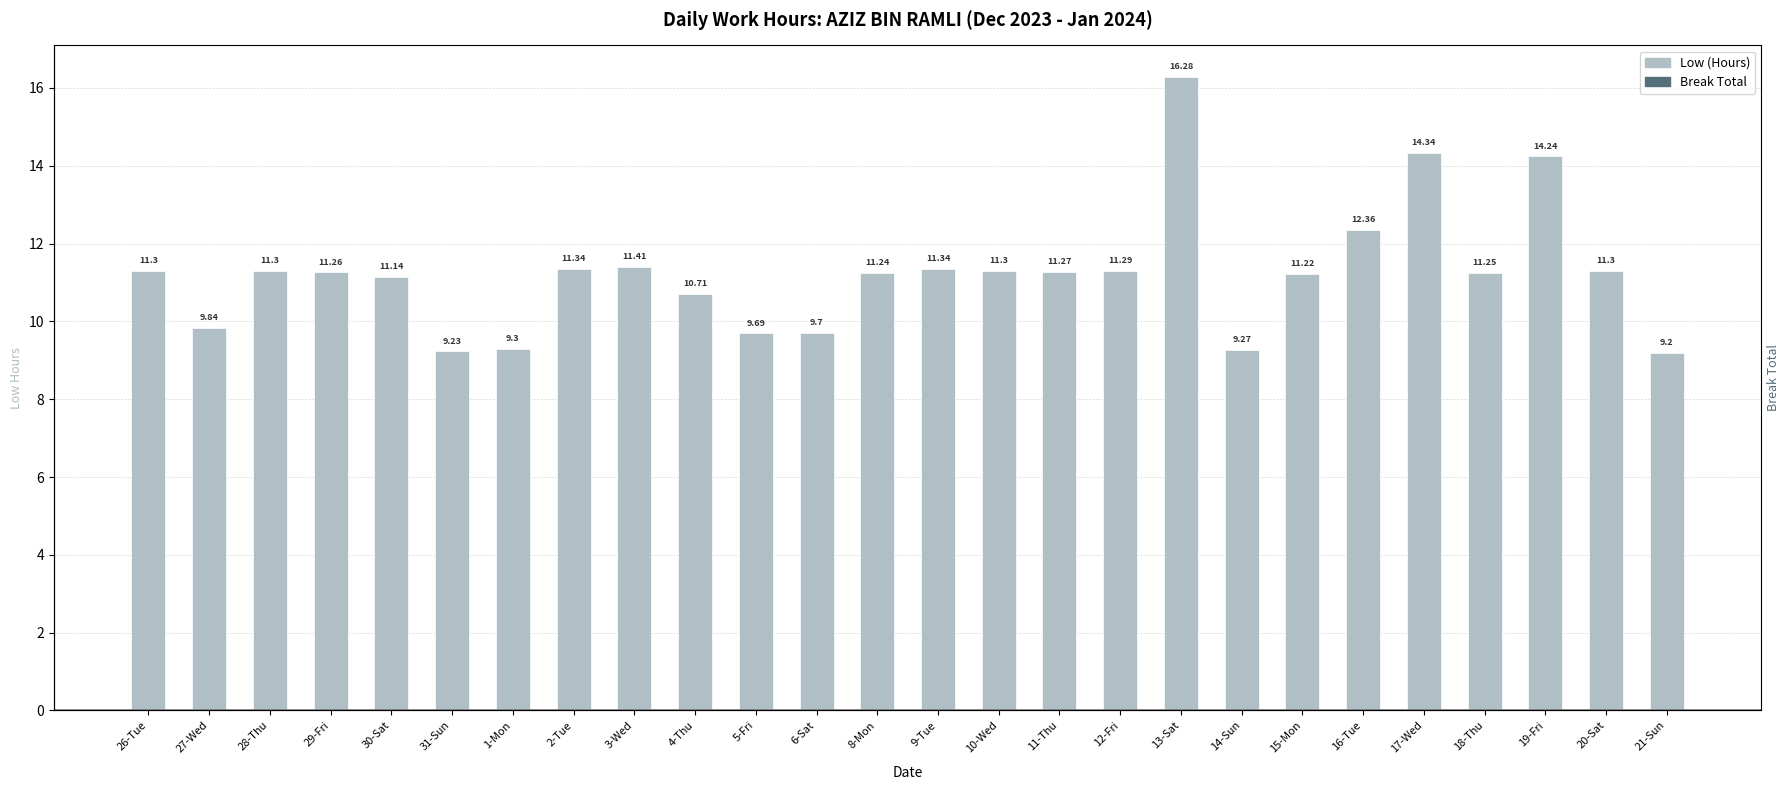

Which label corresponds to the smallest value in the chart?

26-Tue